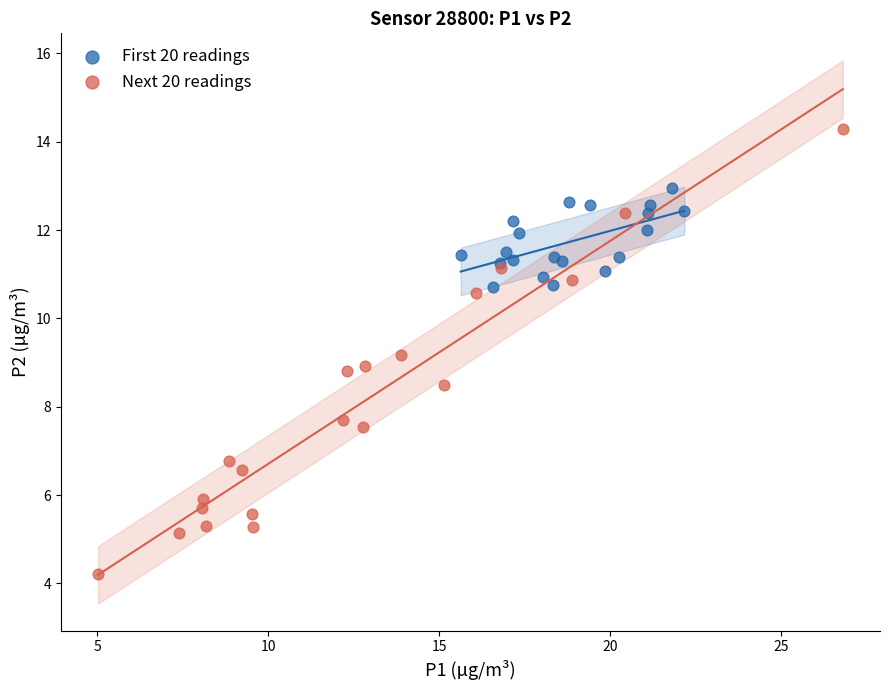

Which series reaches the maximum Y coordinate?

Next 20 readings